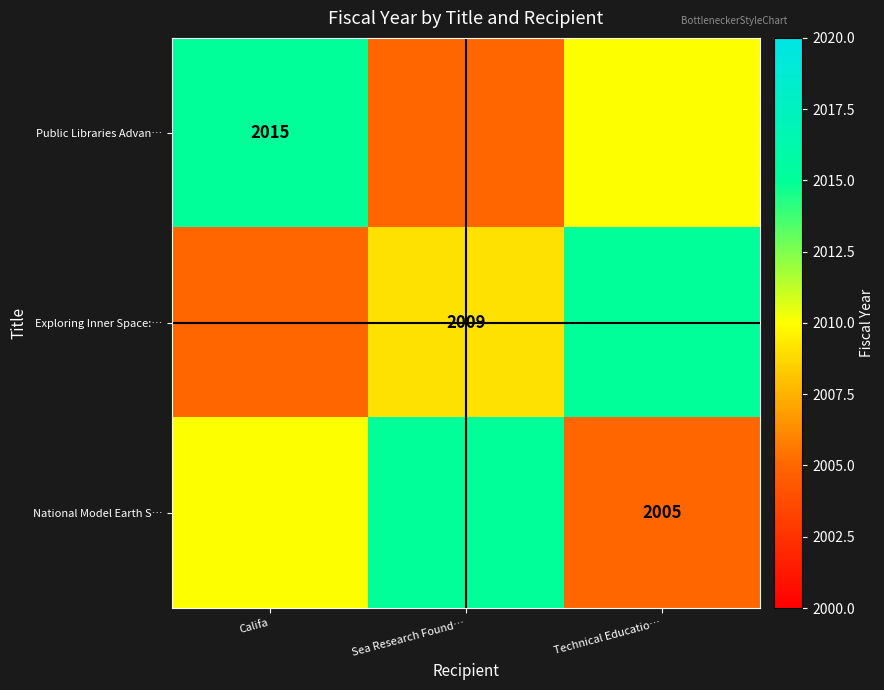

Where is Public Libraries Advan… nearest to the value 2015?

Califa